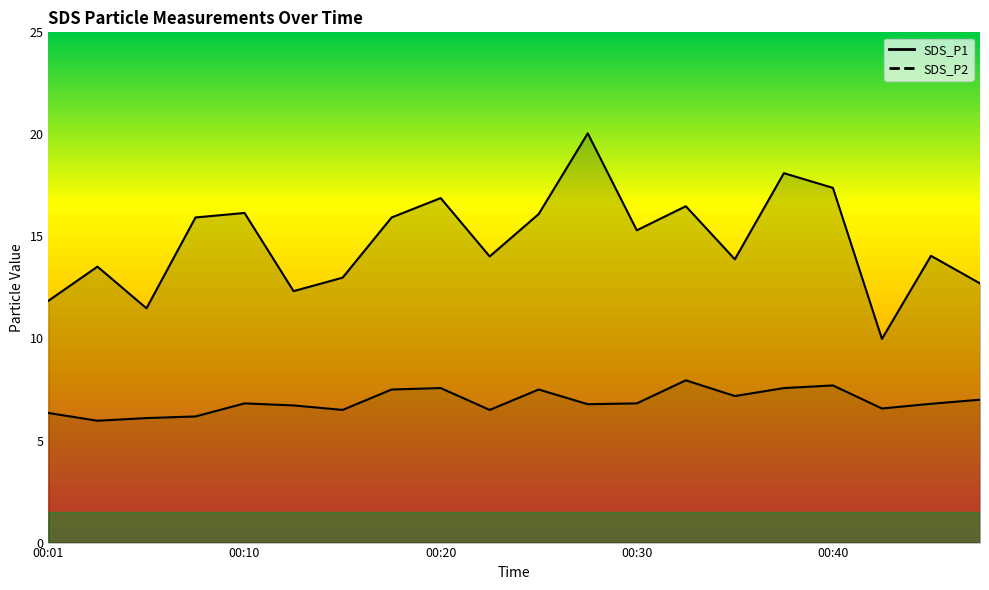

Is it true that SDS_P1 equals 21.4 at 00:10?

False